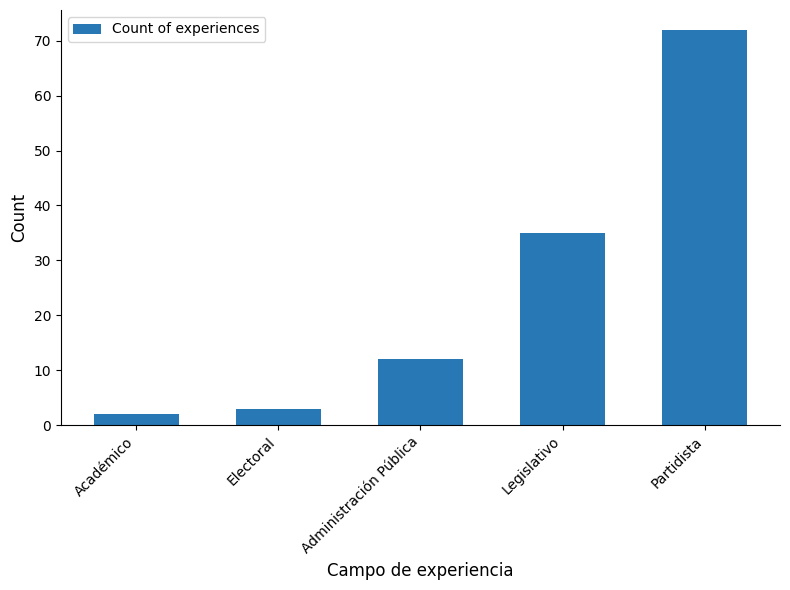

Reading right to left, list all the values displayed in this chart.

Partidista=72	Legislativo=35	Administración Pública=12	Electoral=3	Académico=2